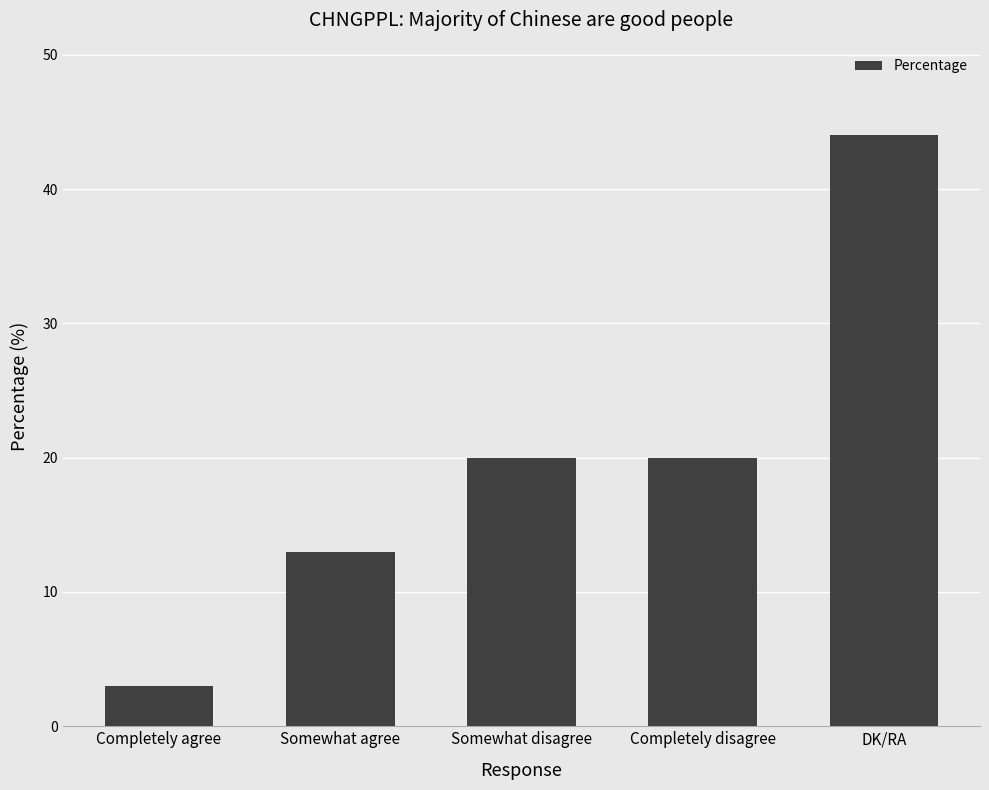

Which has a higher value, DK/RA or Somewhat agree?

DK/RA